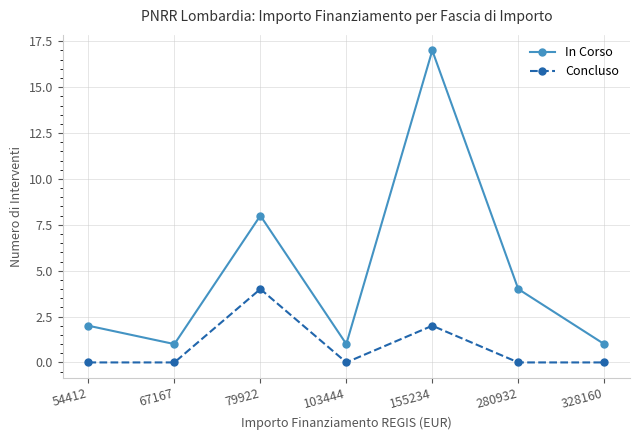

What is the value of the In Corso point at the 3rd from the left?

8